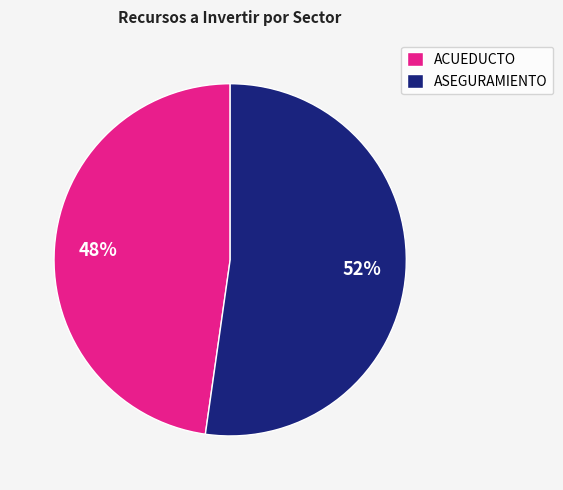

Is it true that ACUEDUCTO is 48% of the pie?

True